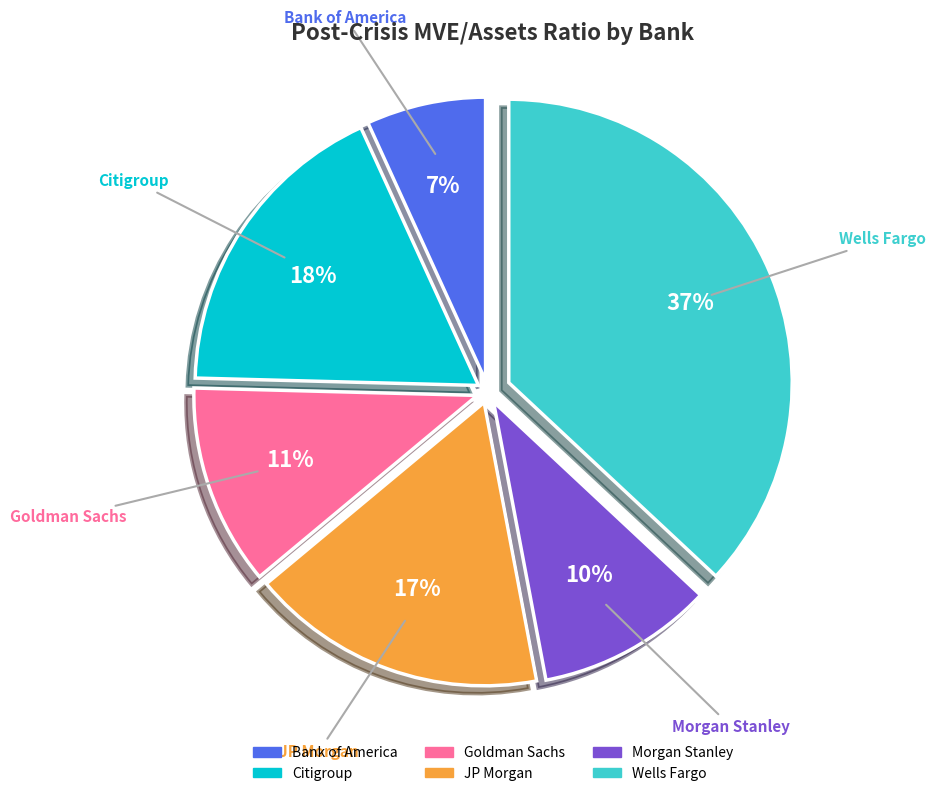

What percentage is the Citigroup slice, to the nearest percent?

18%